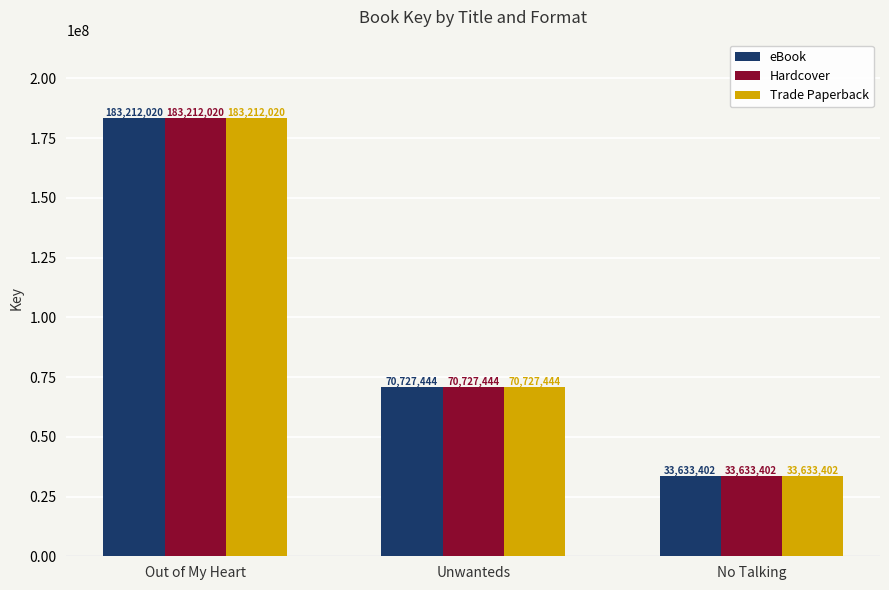

Reading right to left, what are all the values shown in this chart?

eBook: 33633402	70727444	183212020
Hardcover: 33633402	70727444	183212020
Trade Paperback: 33633402	70727444	183212020